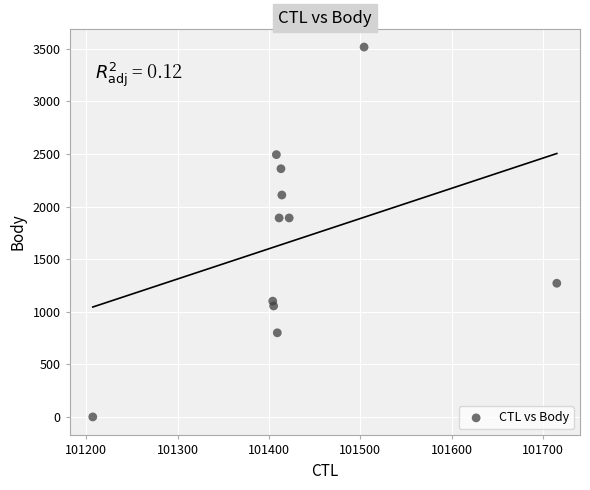

What is the range of Y values (max minus min)?

3517